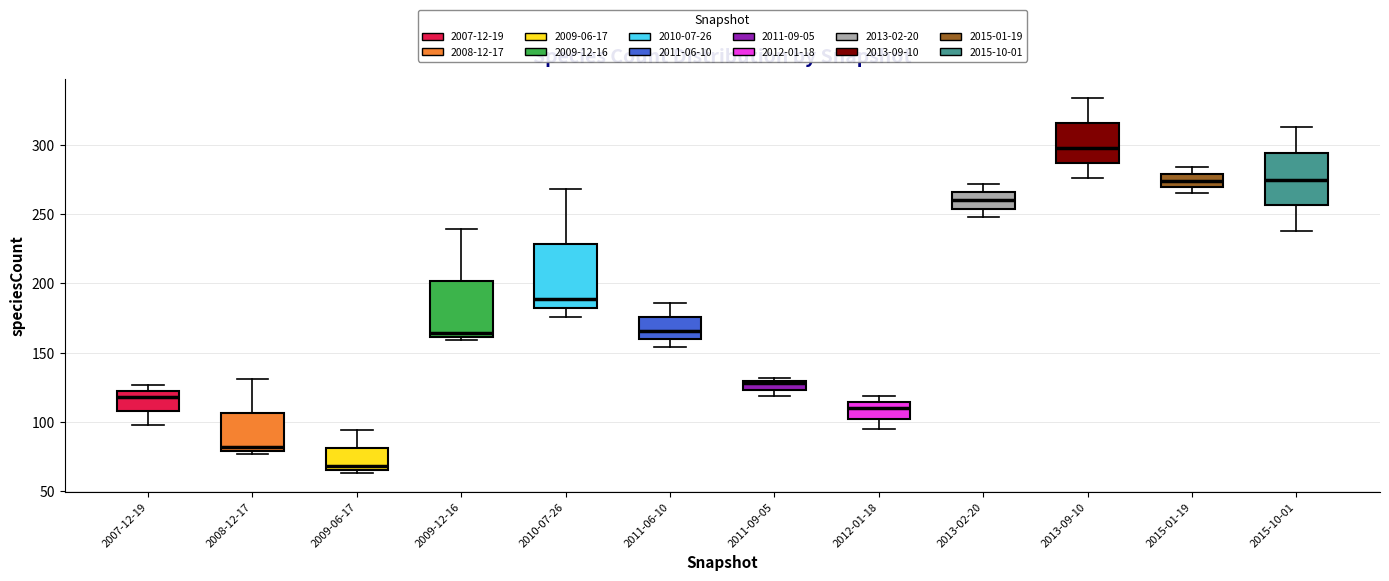

Where is the lower edge of the box for 2009-12-16 on the y-axis? The values are not printed on the chart, so give them approximately, as read against the axis.

160